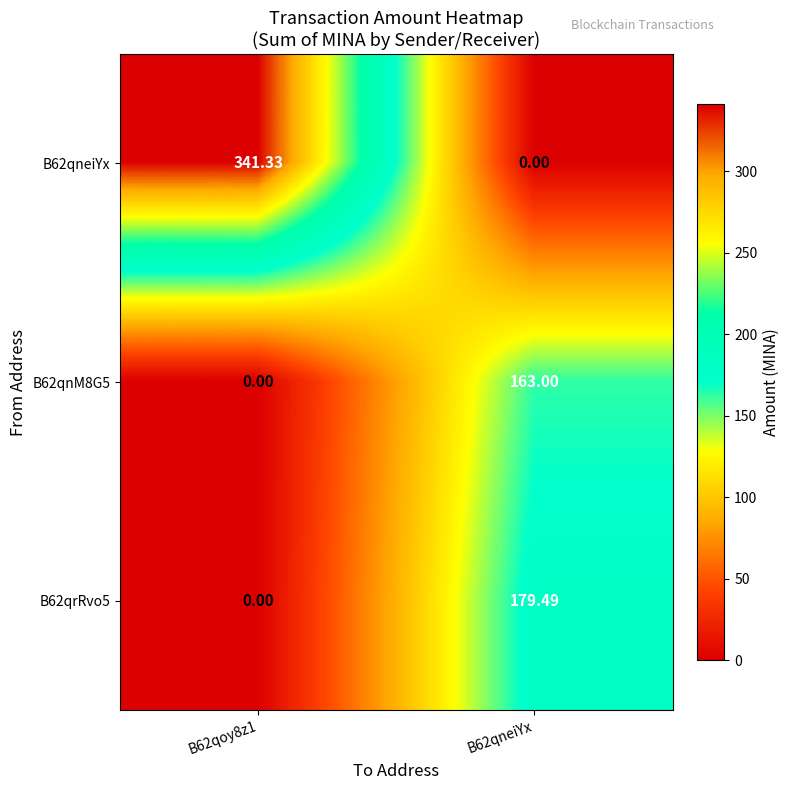

Which category has the highest value across all series?

B62qoy8z1